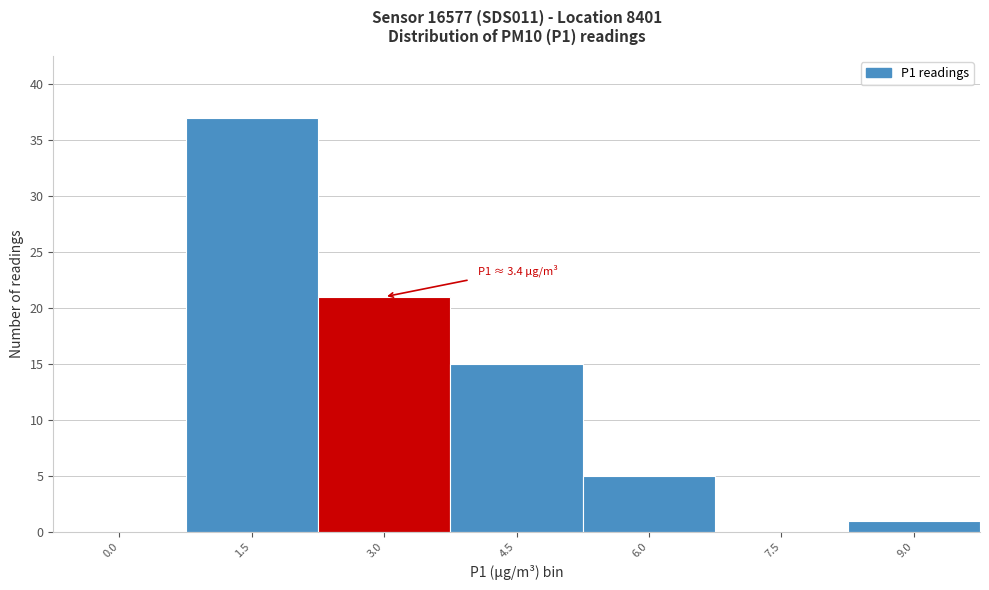

Reading left to right, extract all data points from this chart.

0.0=0	1.5=37	3.0=21	4.5=15	6.0=5	7.5=0	9.0=1